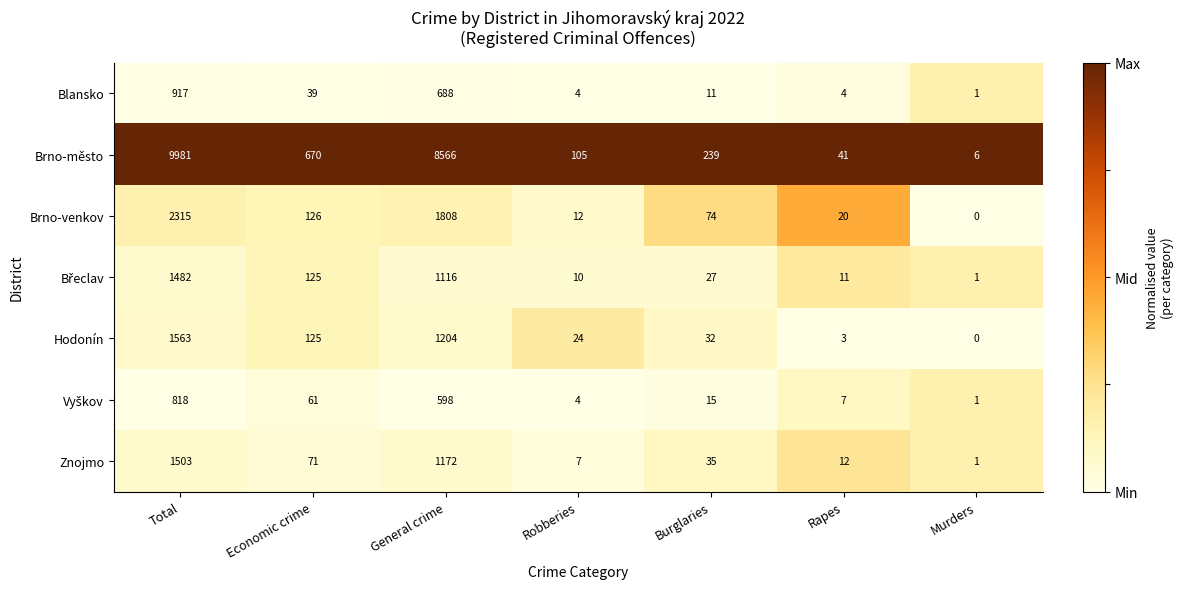

What is the sum of all Hodonín values?

2951